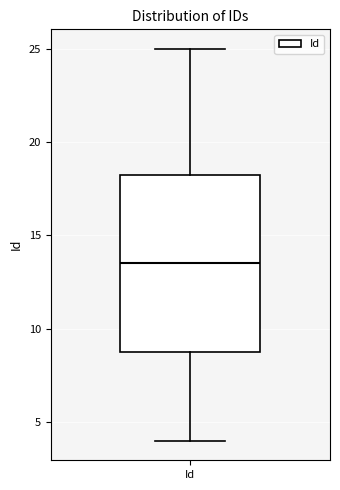

Read this box plot against the y-axis: the position of the median line, the range covered by the box, and the ends of both whiskers. The values are not printed on the chart, so give them approximately, as read against the axis.

median 13.5, box 9.0 to 18.5, whiskers 4.0 to 25.0